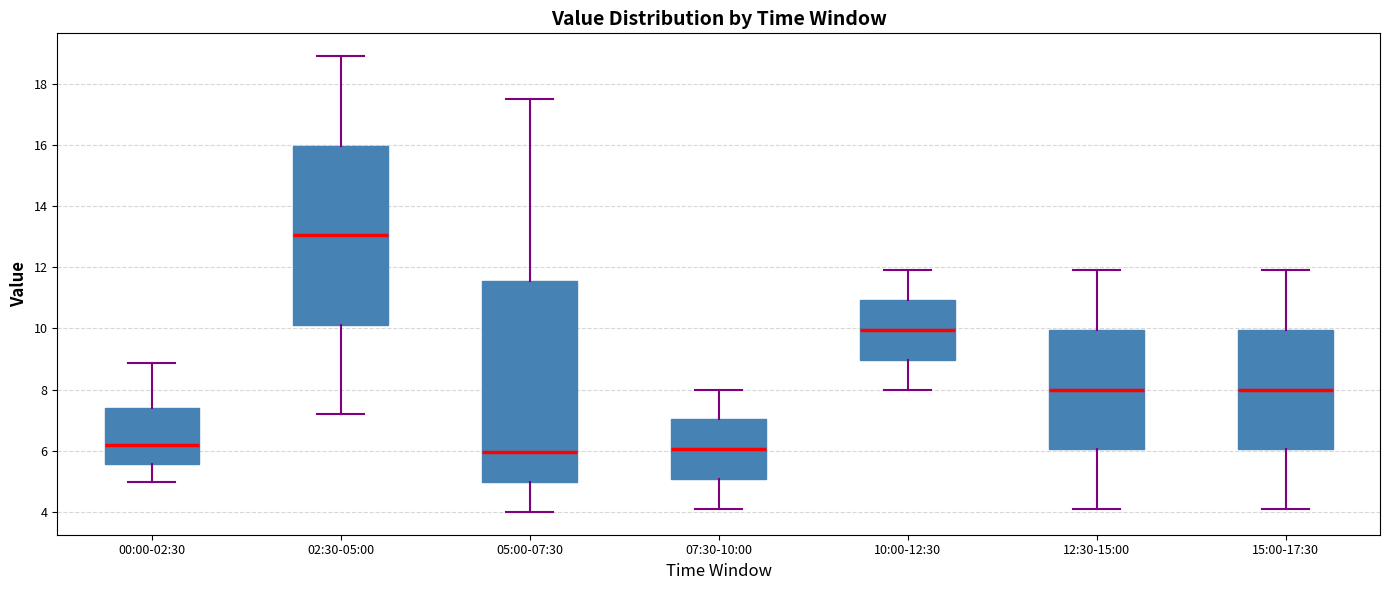

Where is the lower edge of the box for 00:00-02:30 on the y-axis? The values are not printed on the chart, so give them approximately, as read against the axis.

5.6